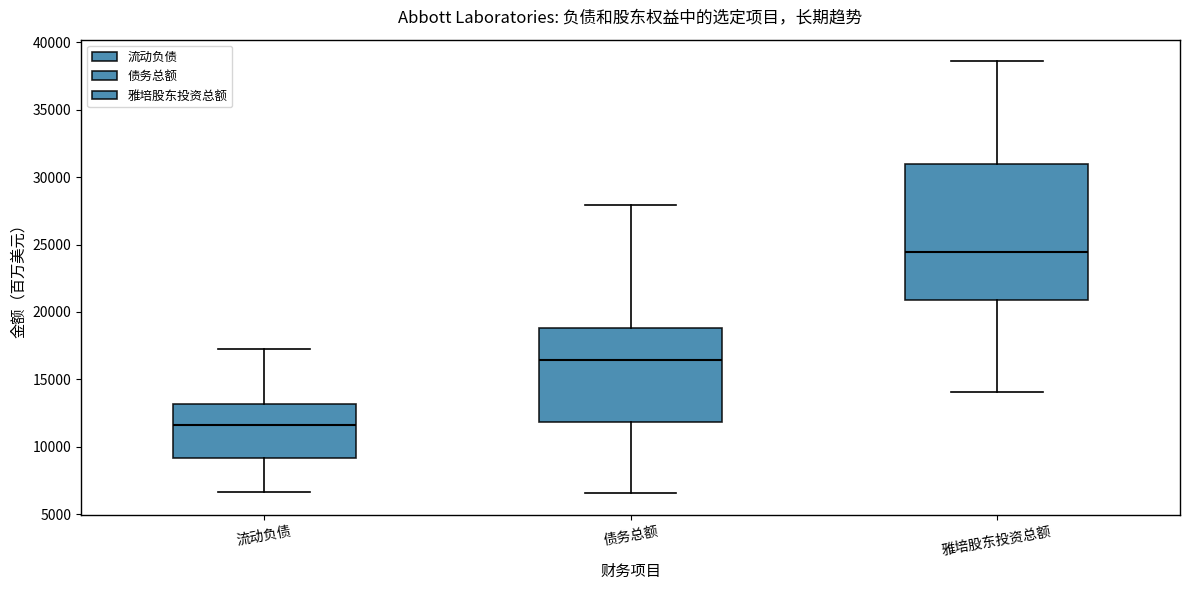

Comparing the boxes themselves (not the whiskers), which one is the tallest?

雅培股东投资总额